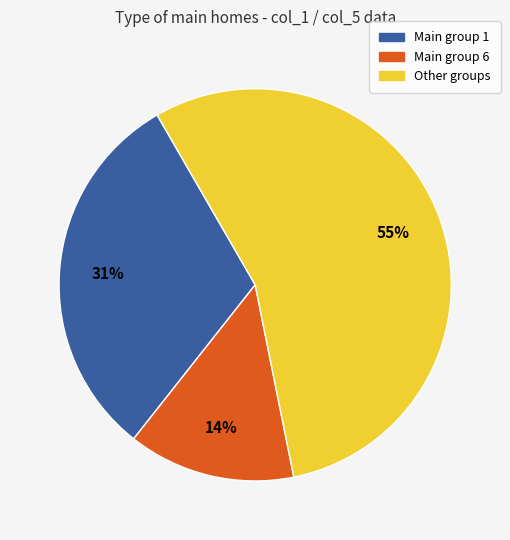

To the nearest percent, what is the difference between the largest and smallest slice percentages?

41%